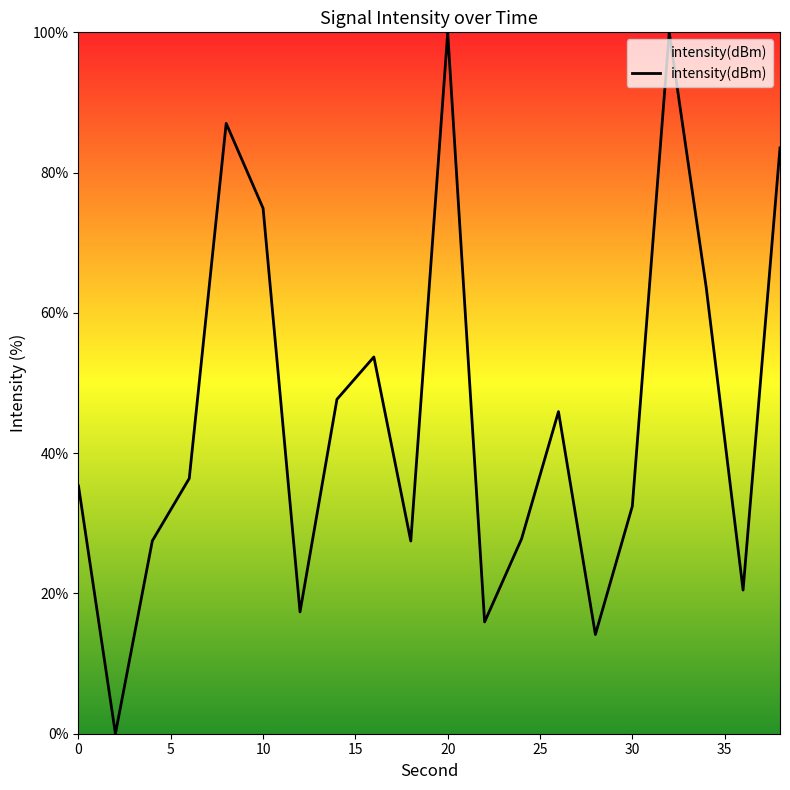

What is the difference between the maximum and minimum values?

100.0